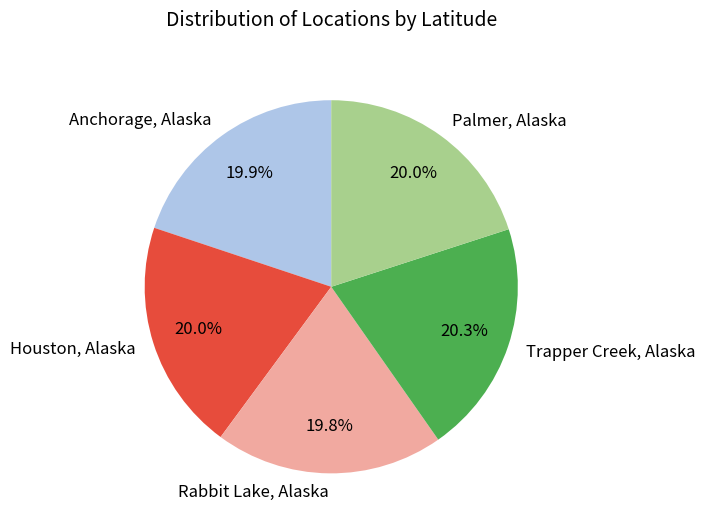

How much of the chart is everything except Trapper Creek, Alaska?

79.7%